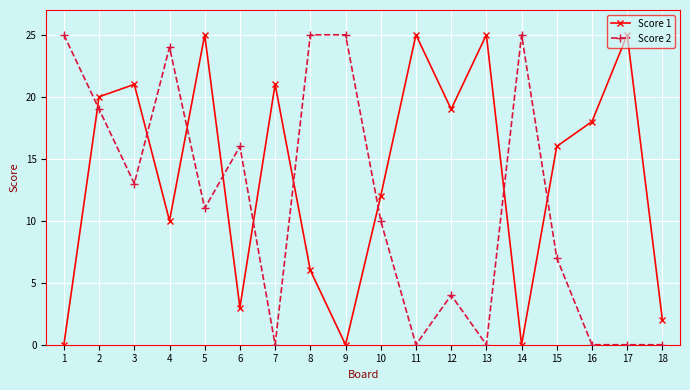

True or false: Score 1 has more than 1 interior local peaks.

True